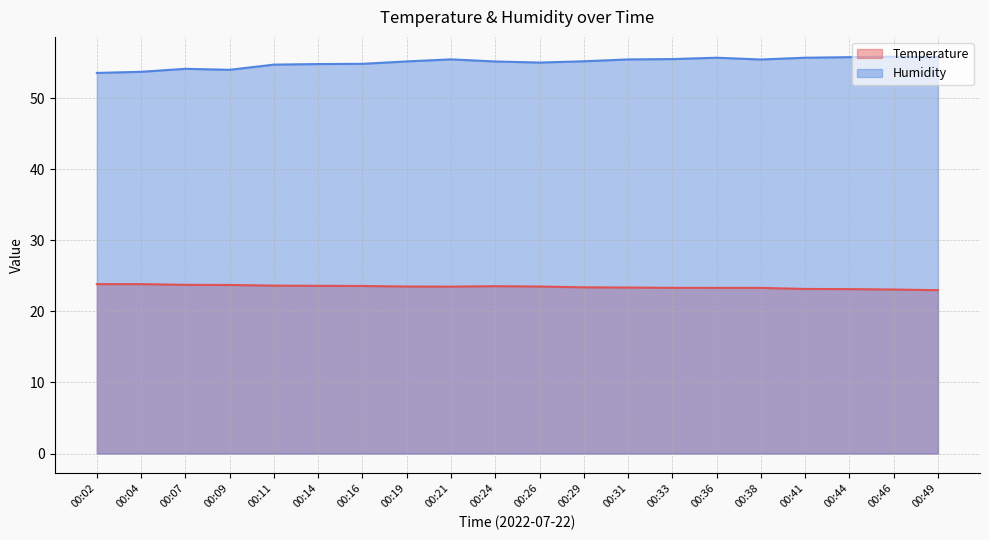

Does the chart display data point markers on the line(s)?

No